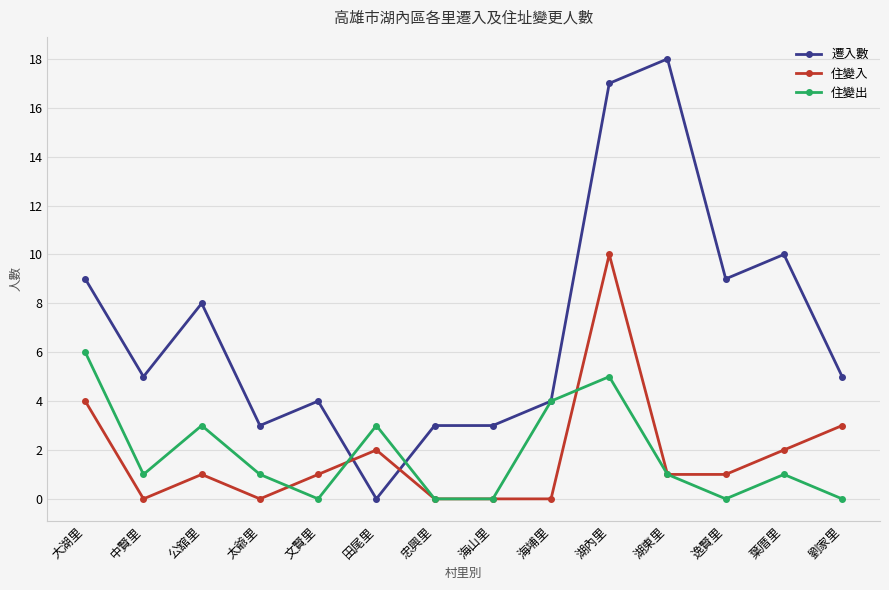

What position from the left is 葉厝里?

13